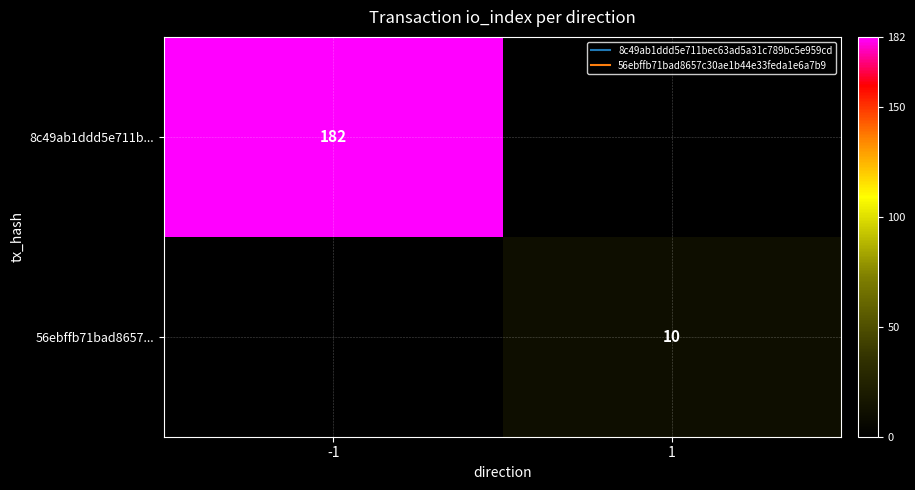

At how many categories does at least one series exceed 50?

1